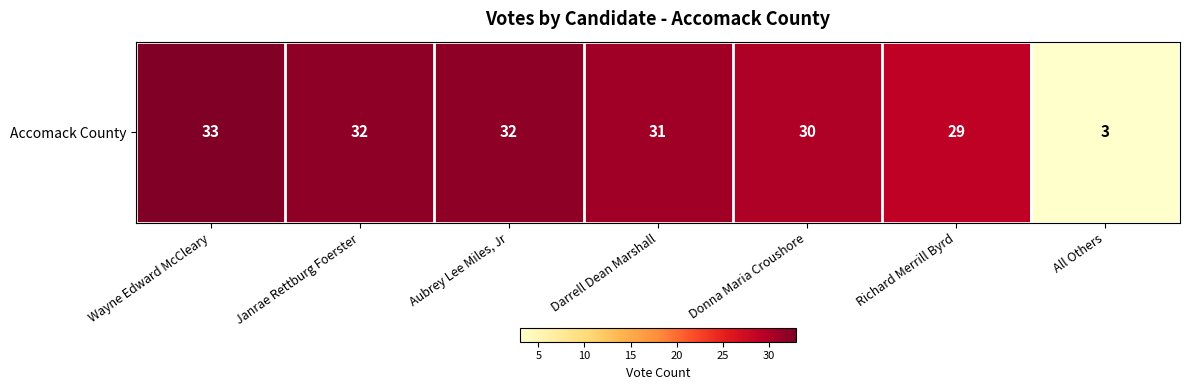

How many data points are less than 31?

3